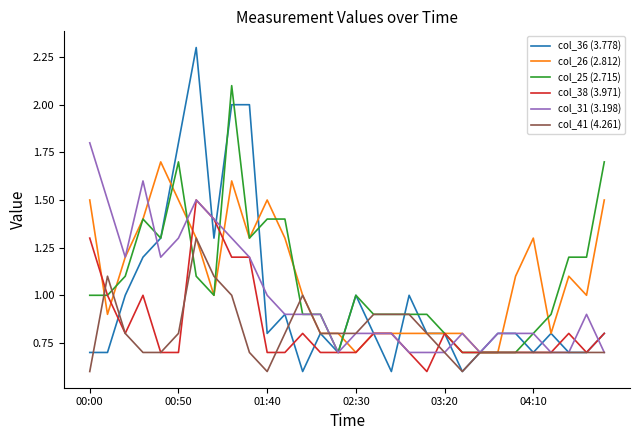

What is the sum of all col_41 (4.261) values?

24.0